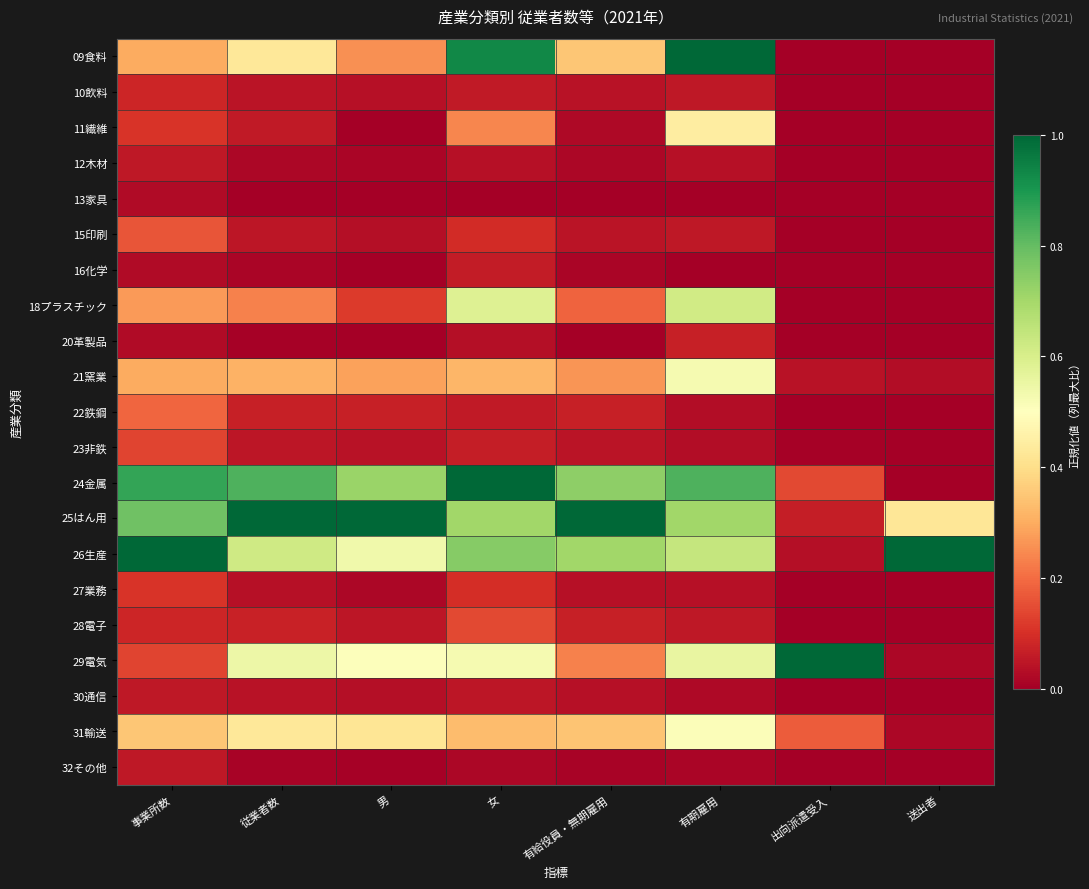

List the series in order of their peak value, lowest first.

13家具, 12木材, 30通信, 32その他, 16化学, 20革製品, 10飲料, 27業務, 23非鉄, 28電子, 15印刷, 22鉄鋼, 11繊維, 31輸送, 21窯業, 18プラスチック, 09食料, 24金属, 25はん用, 26生産, 29電気